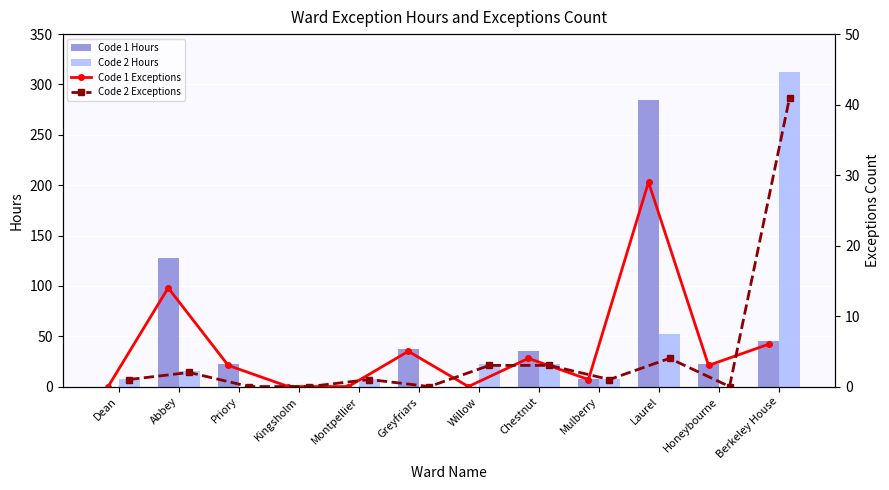

Rank the categories by Code 2 Hours value from highest to lowest.

Berkeley House, Laurel, Willow, Chestnut, Abbey, Dean, Montpellier, Mulberry, Priory, Kingsholm, Greyfriars, Honeybourne